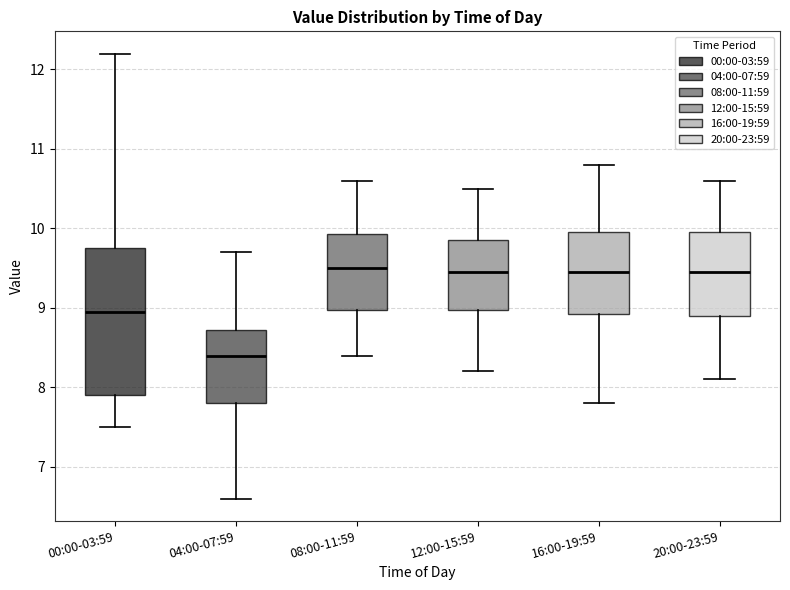

Reading left to right, transcribe this box plot: for each box, give where its median line is, the range the box spans, and where its two whiskers end, as read against the y-axis. The values are not printed on the chart, so give them approximately, as read against the axis.

00:00-03:59: median 9.0, box 7.9 to 9.8, whiskers 7.5 to 12.2
04:00-07:59: median 8.4, box 7.8 to 8.7, whiskers 6.6 to 9.7
08:00-11:59: median 9.5, box 9.0 to 9.9, whiskers 8.4 to 10.6
12:00-15:59: median 9.5, box 9.0 to 9.9, whiskers 8.2 to 10.5
16:00-19:59: median 9.5, box 8.9 to 10.0, whiskers 7.8 to 10.8
20:00-23:59: median 9.5, box 8.9 to 10.0, whiskers 8.1 to 10.6